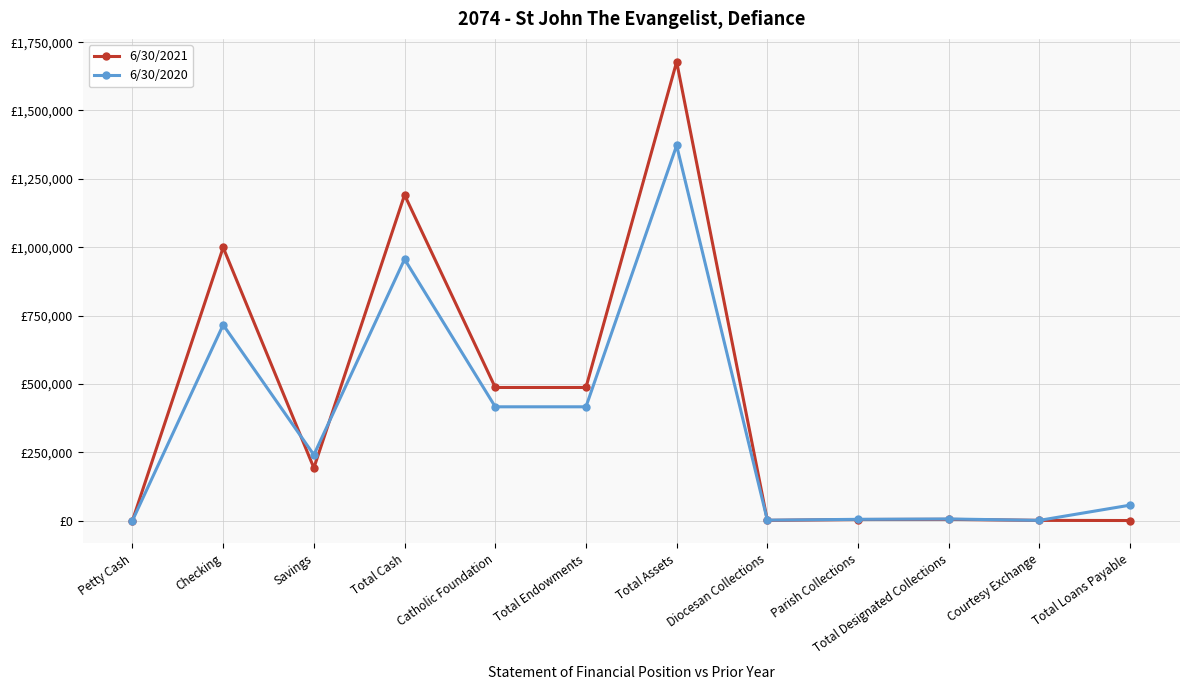

Rank the categories by 6/30/2020 value from highest to lowest.

Total Assets, Total Cash, Checking, Catholic Foundation, Total Endowments, Savings, Total Loans Payable, Total Designated Collections, Parish Collections, Diocesan Collections, Courtesy Exchange, Petty Cash